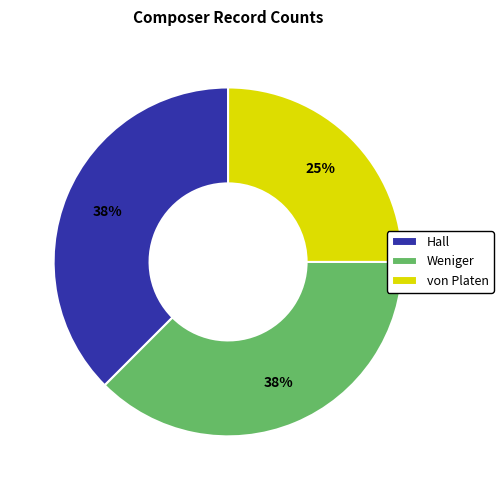

Count the number of slices in the pie.

3